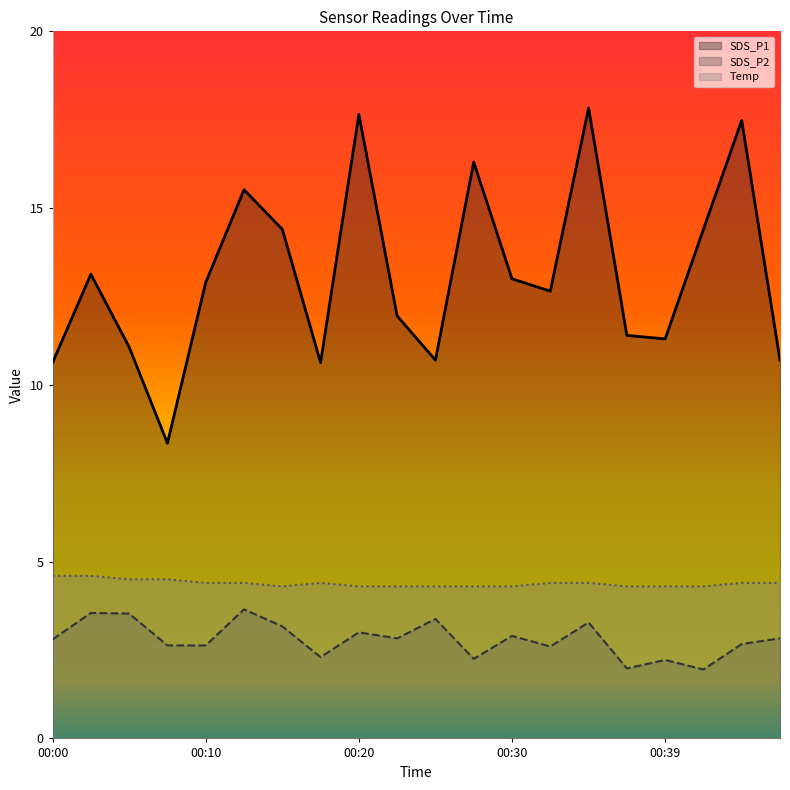

At which category does SDS_P2 reach its first local valley?

00:18